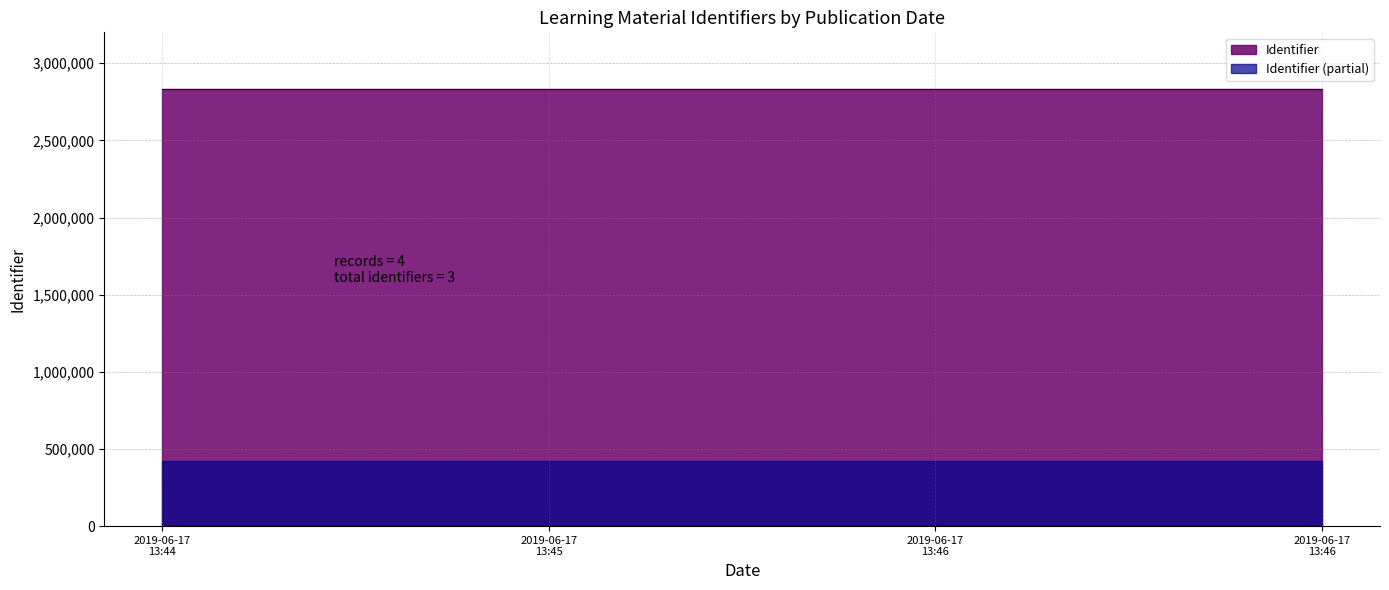

True or false: the data shows 2830841 at 2019-06-17 13:46.

True